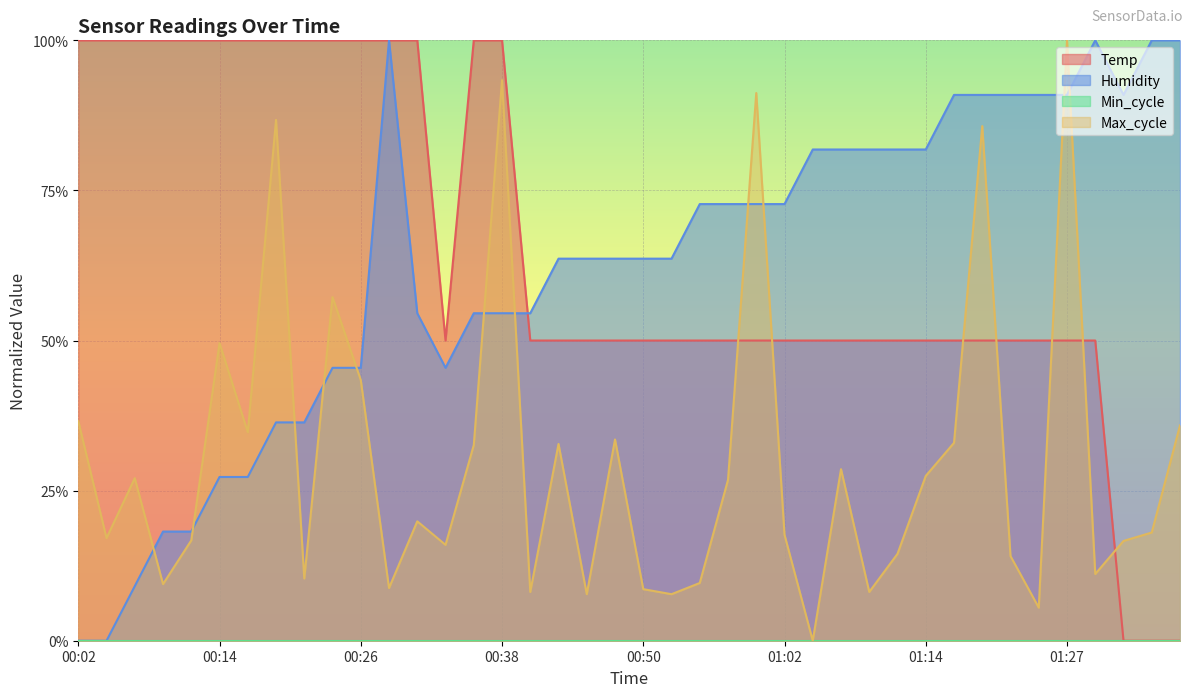

How many intersections are there between Humidity and Max_cycle?

11